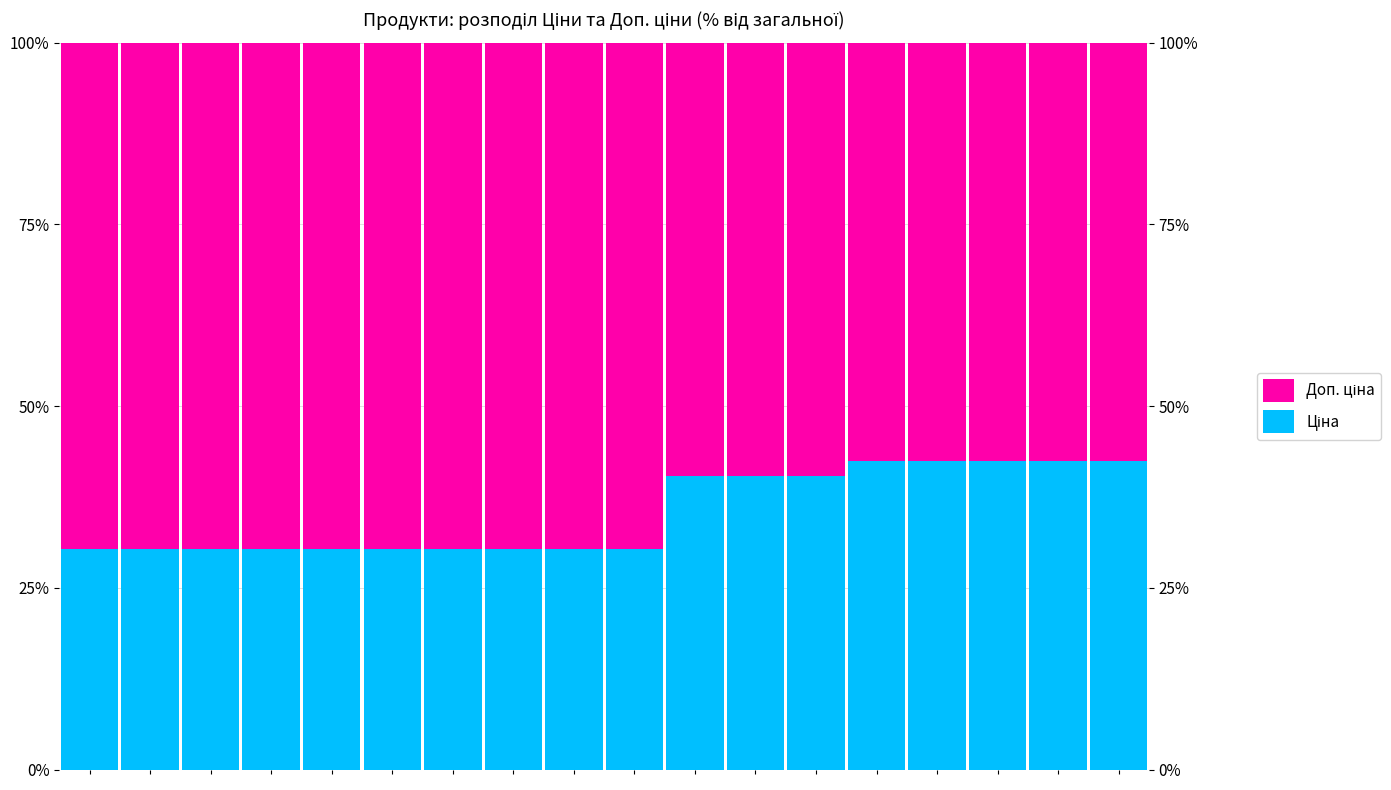

What is the value of the Ціна bar at the 15th from the left?

42.5